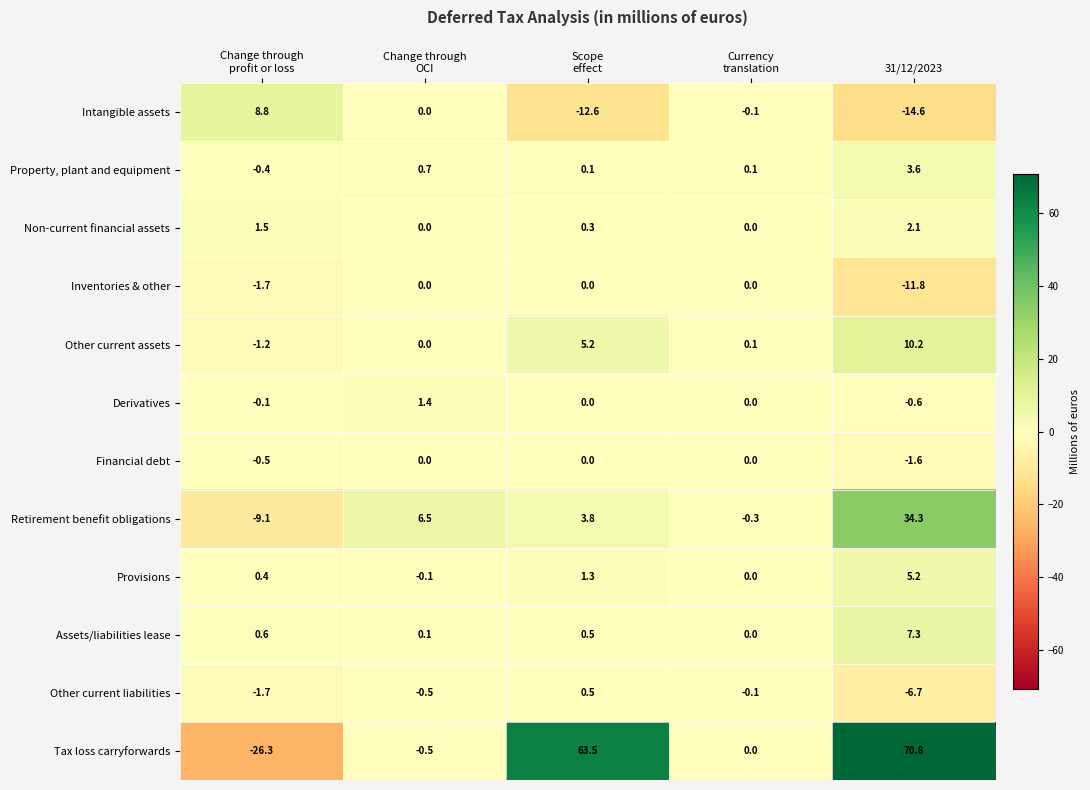

How many values in the Inventories & other series are below 0?

2